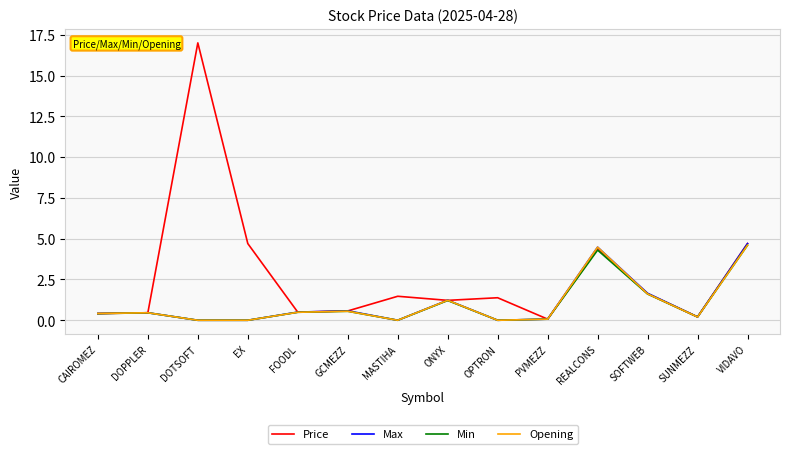

Where does the Price series first go above 1?

DOTSOFT